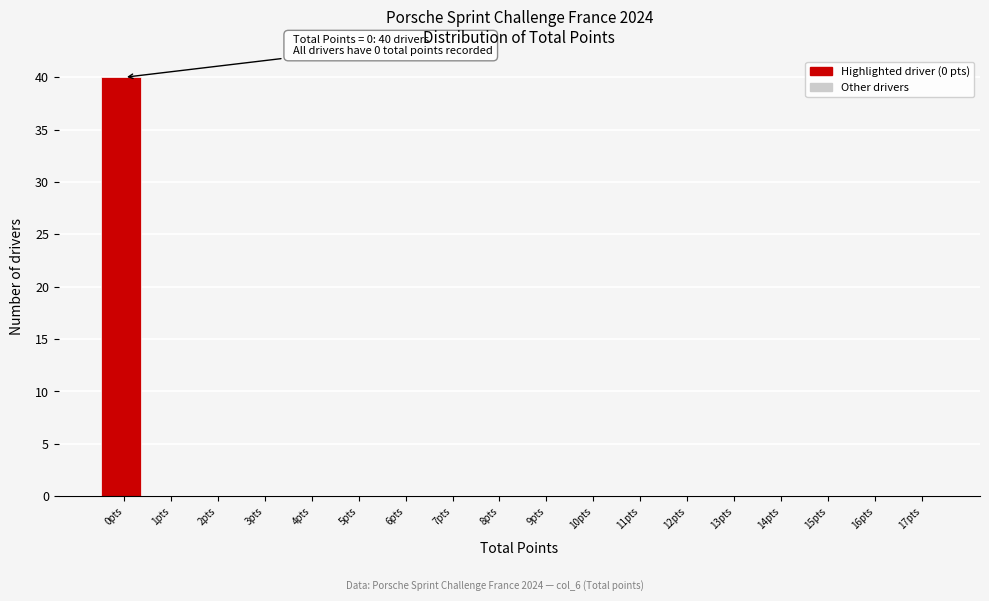

Reading left to right, transcribe all the data shown in this chart.

0pts=40	1pts=0	2pts=0	3pts=0	4pts=0	5pts=0	6pts=0	7pts=0	8pts=0	9pts=0	10pts=0	11pts=0	12pts=0	13pts=0	14pts=0	15pts=0	16pts=0	17pts=0